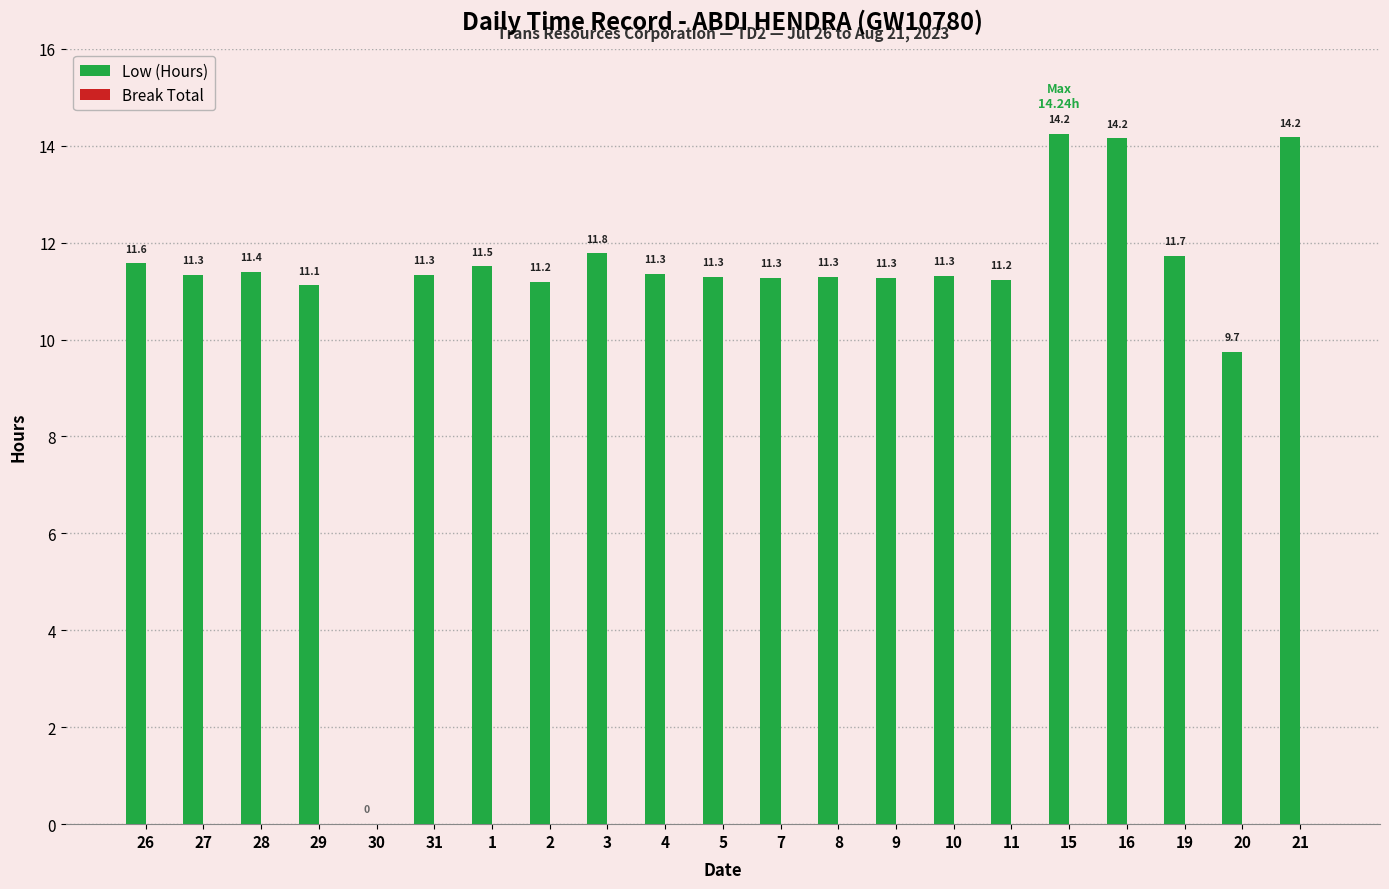

What is the sum of the values at 20 and 7?

21.0